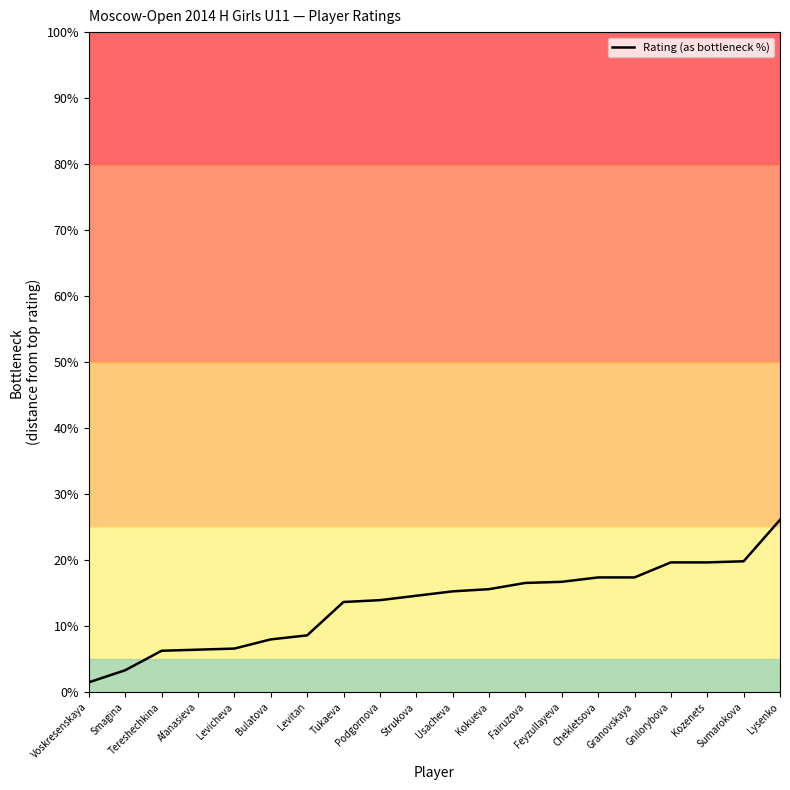

Which category has the highest value across all series?

Lysenko